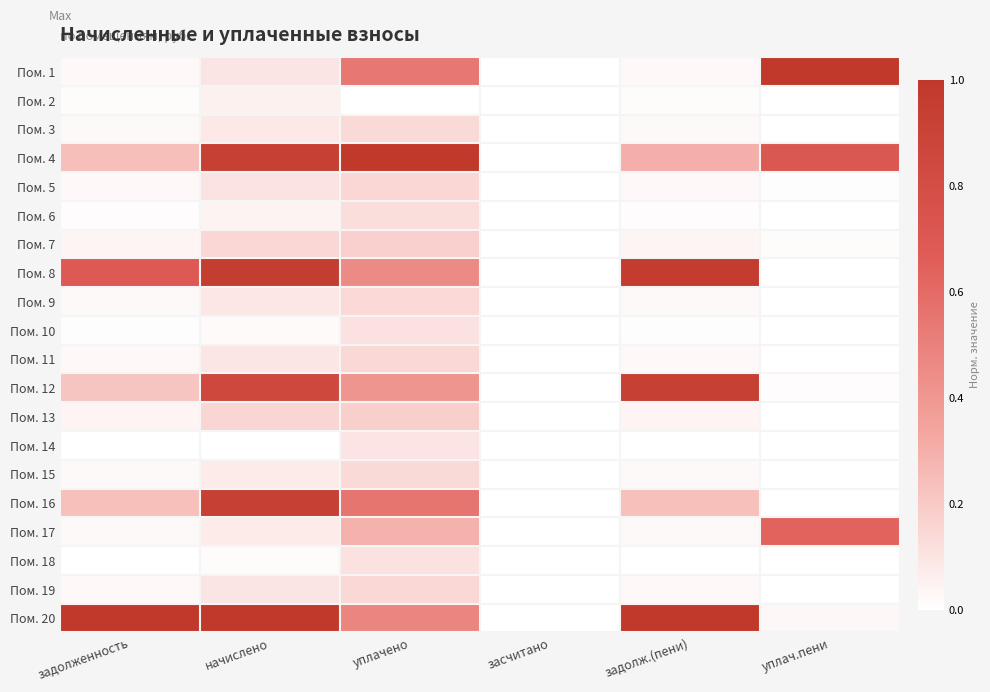

Rank the series at уплач.пени from highest to lowest value.

Пом. 1, Пом. 4, Пом. 17, Пом. 20, Пом. 7, Пом. 12, Пом. 5, Пом. 14, Пом. 2, Пом. 3, Пом. 6, Пом. 8, Пом. 9, Пом. 10, Пом. 11, Пом. 13, Пом. 15, Пом. 16, Пом. 18, Пом. 19